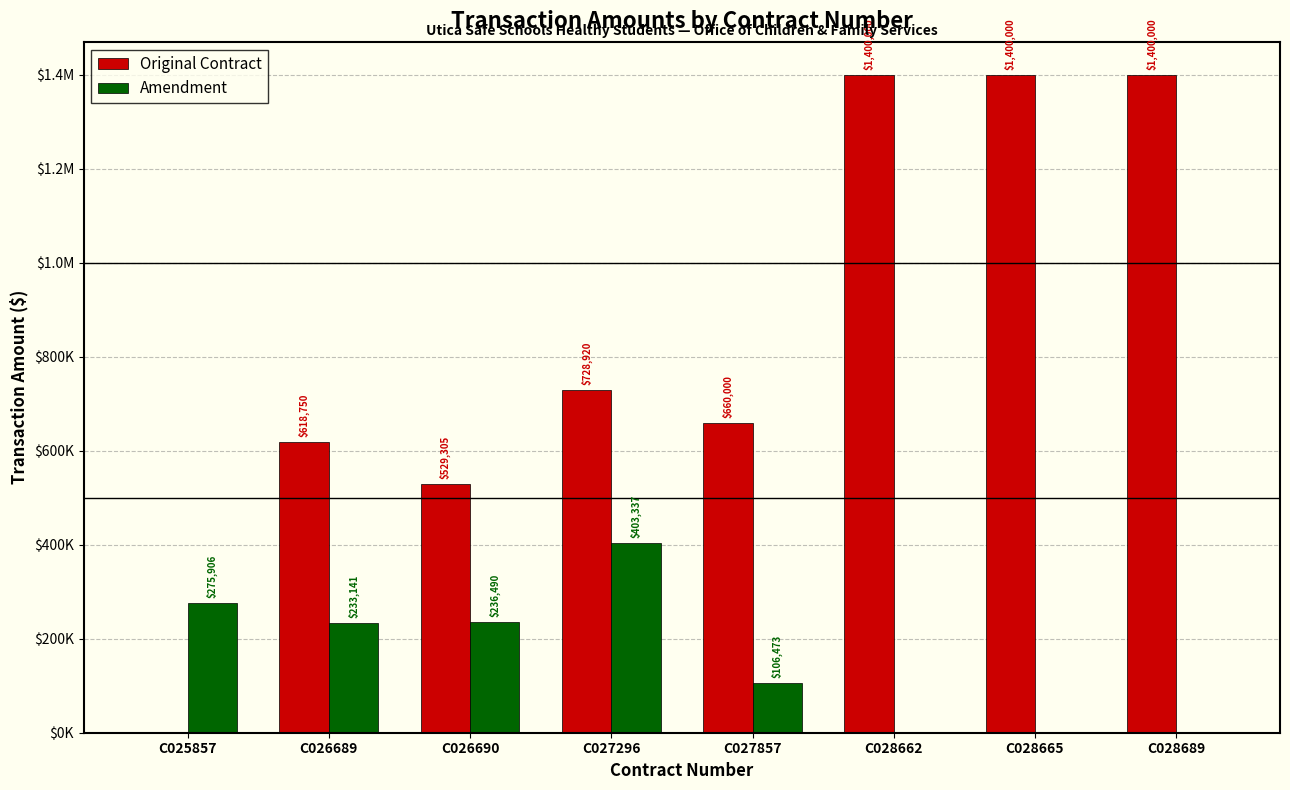

Does the chart contain stacked bars?

No